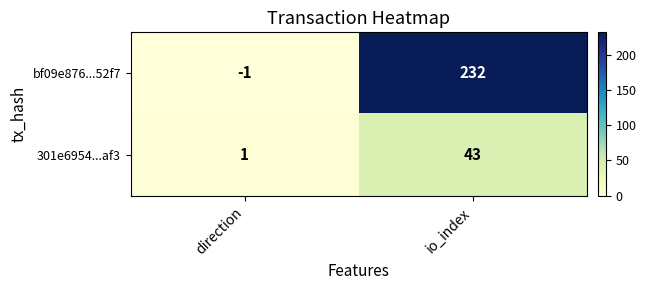

What is the difference between the 301e6954...af3 values at io_index and direction?

42